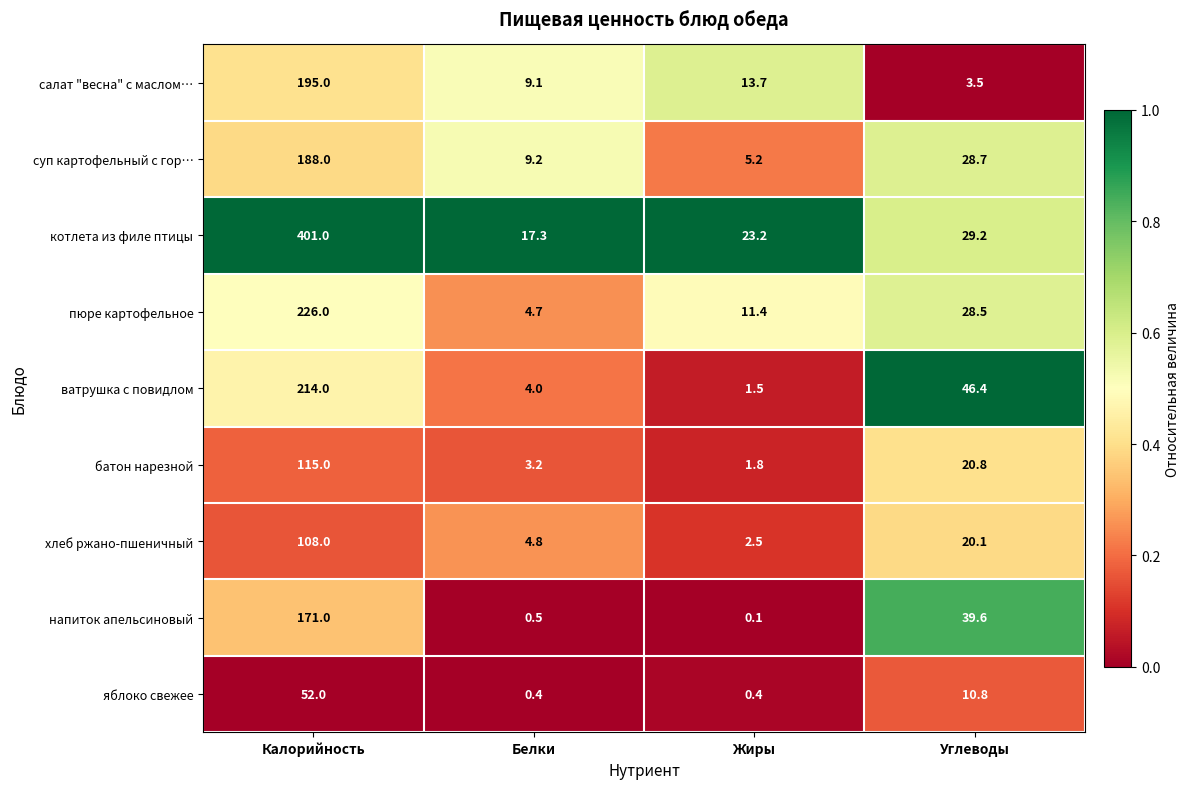

At which category does the chart reach its peak across all series?

Калорийность